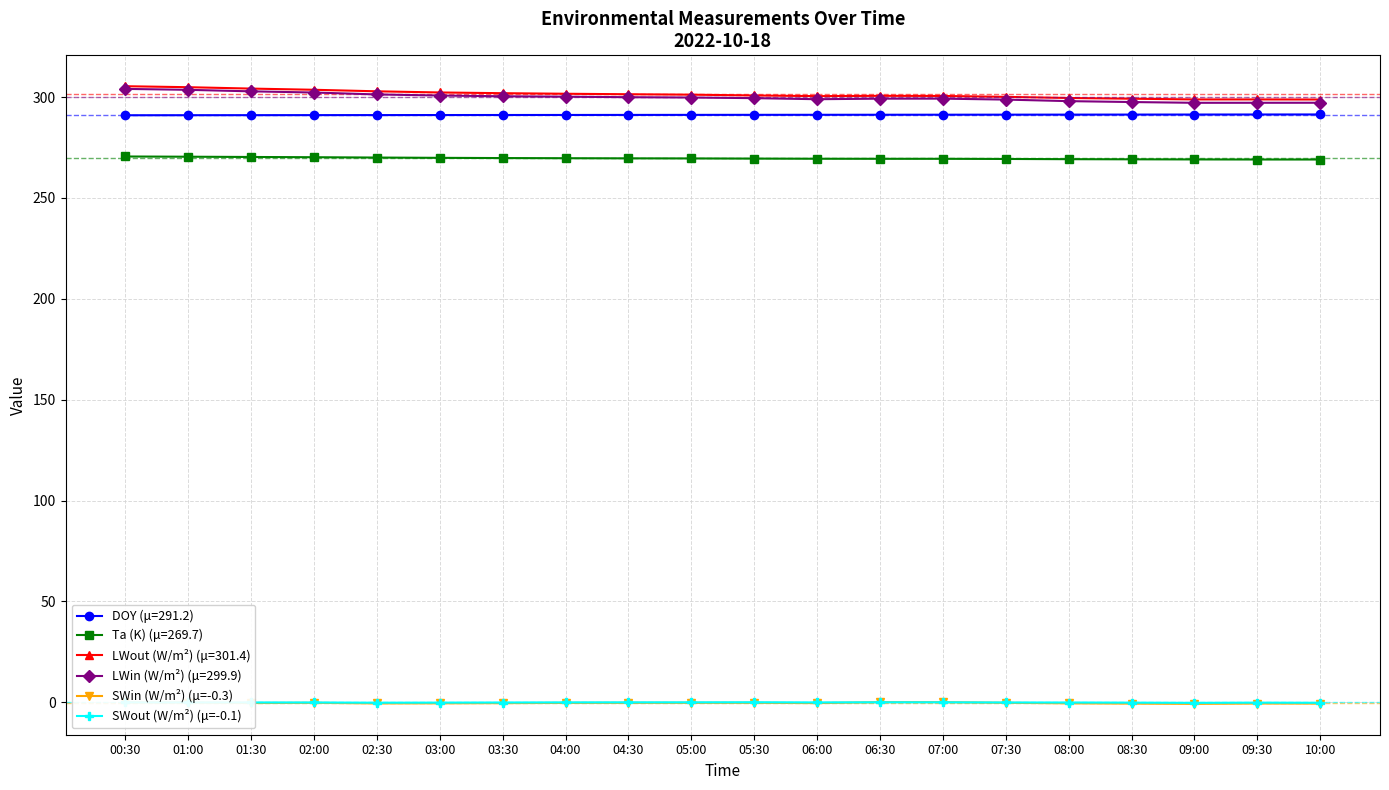

What is the label of the 4th point from the left?

02:00